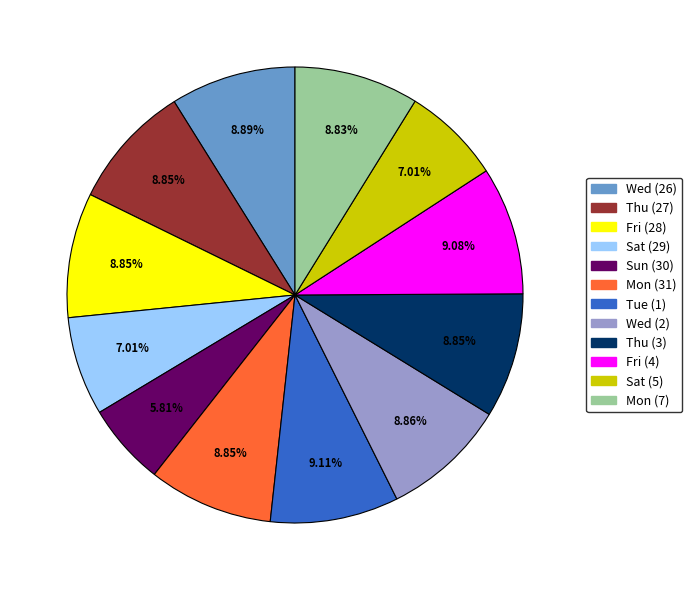

What is the smallest slice in the pie chart?

Sun (30)